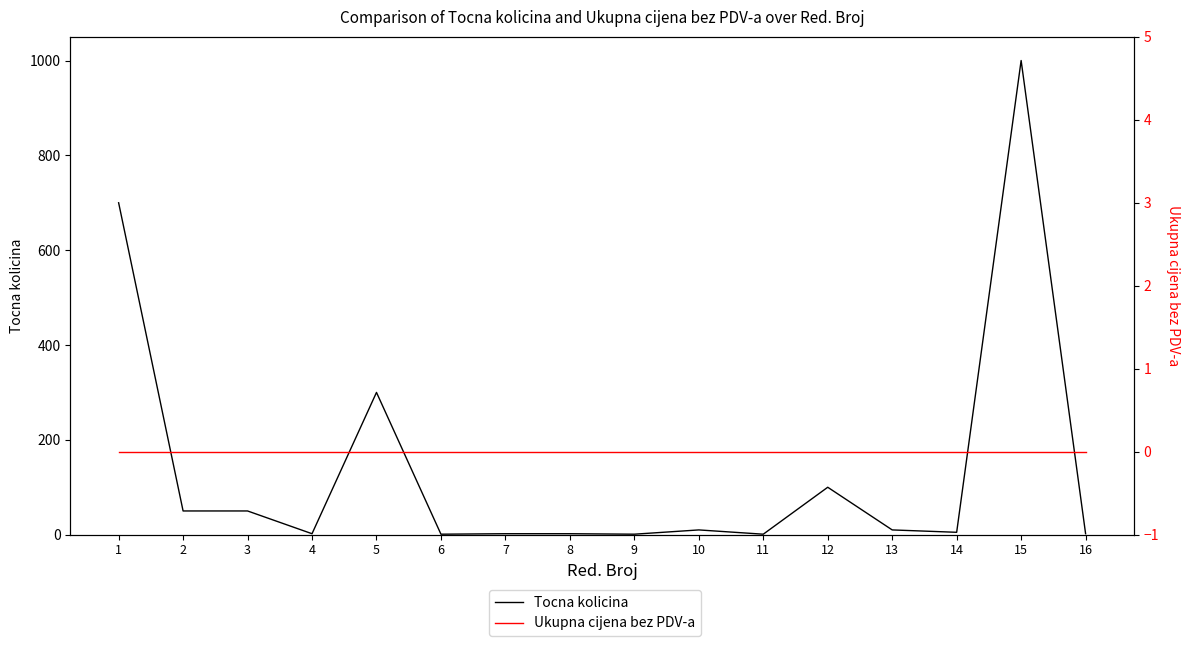

True or false: Ukupna cijena bez PDV-a and Tocna kolicina intersect in this chart.

False